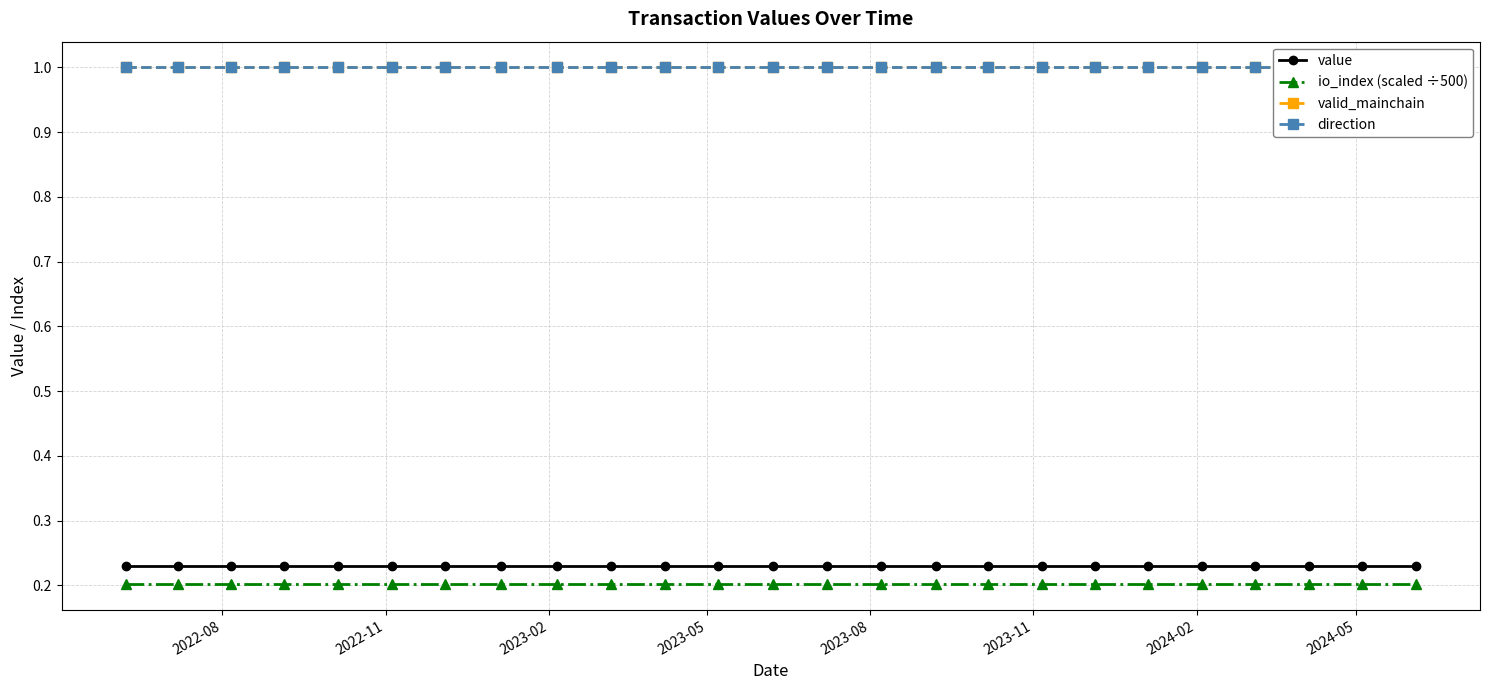

Rank the series by their maximum value, from highest to lowest.

valid_mainchain, direction, value, io_index (scaled ÷500)